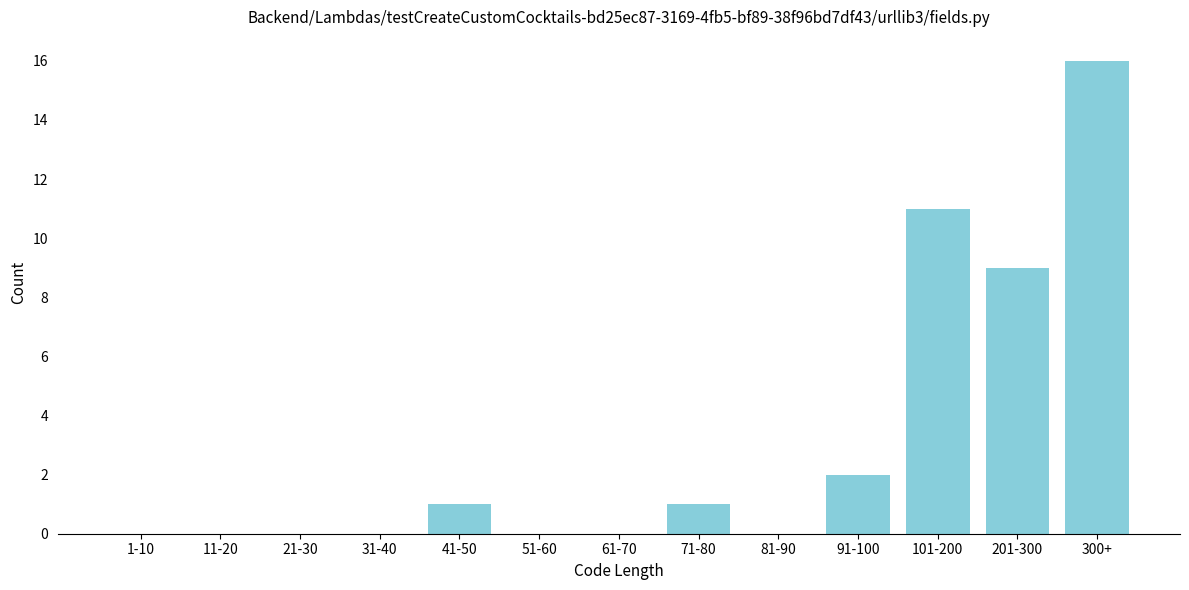

Reading left to right, what are all the values shown in this chart?

1-10=0	11-20=0	21-30=0	31-40=0	41-50=1	51-60=0	61-70=0	71-80=1	81-90=0	91-100=2	101-200=11	201-300=9	300+=16